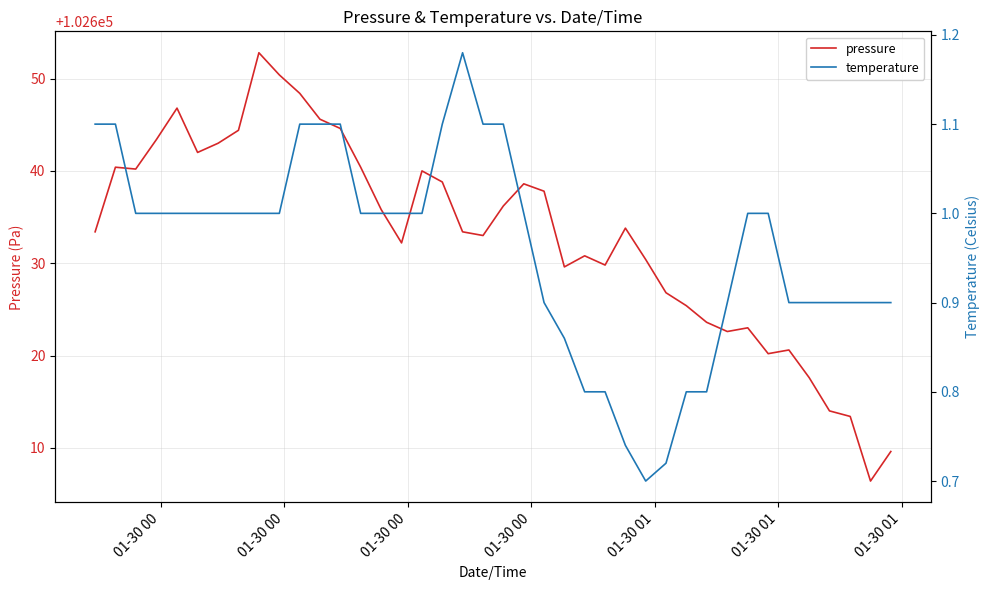

True or false: temperature and pressure intersect in this chart.

False